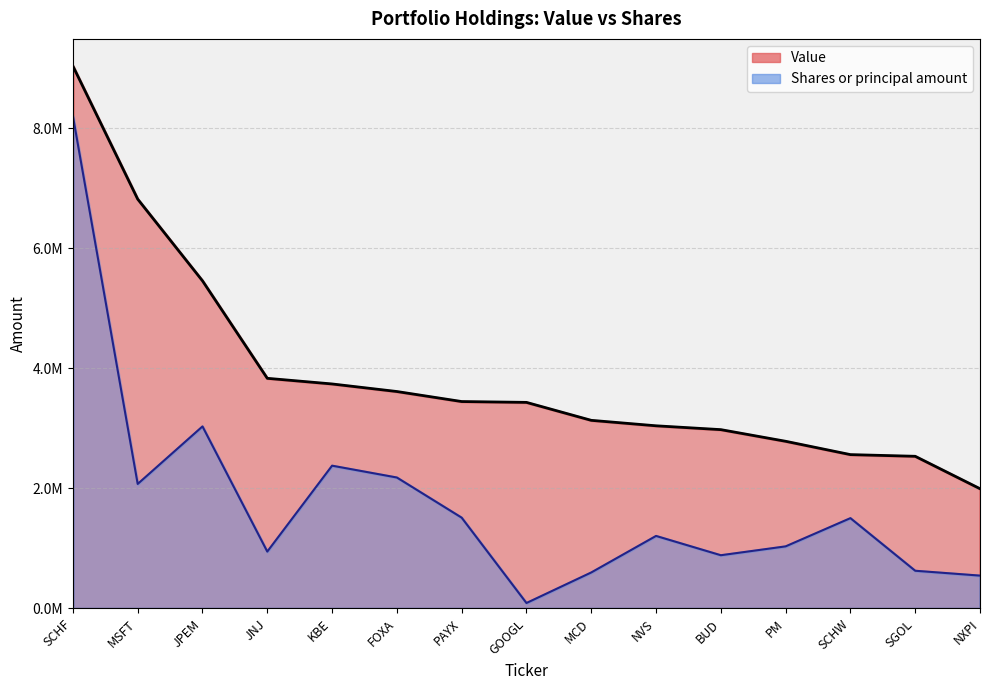

True or false: Value and Shares or principal amount cross at least once.

False